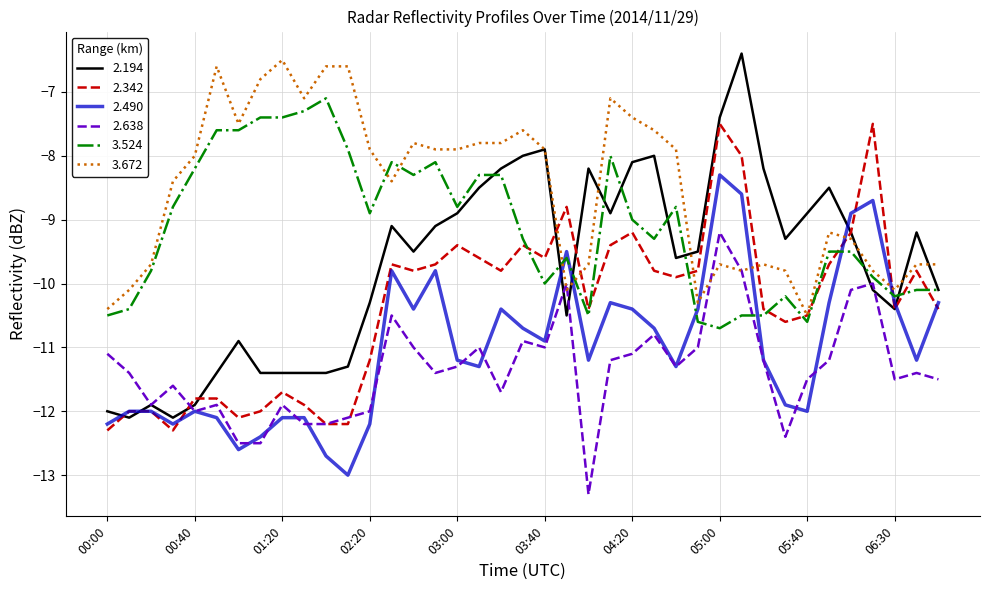

Which series has the largest range (max minus min)?

2.194